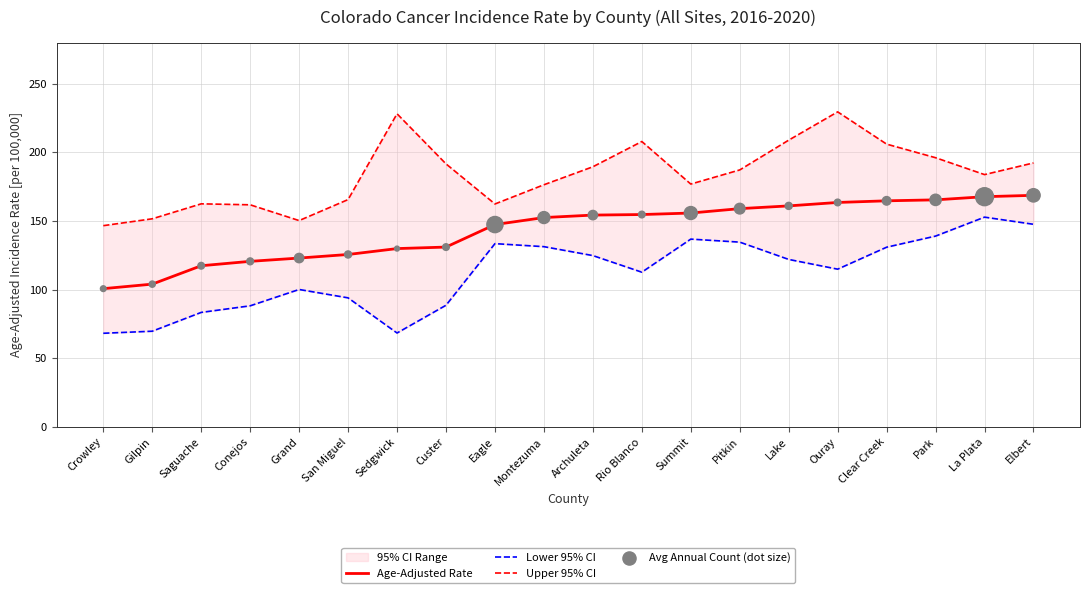

Read the Age-Adjusted Rate value at Eagle.

147.4